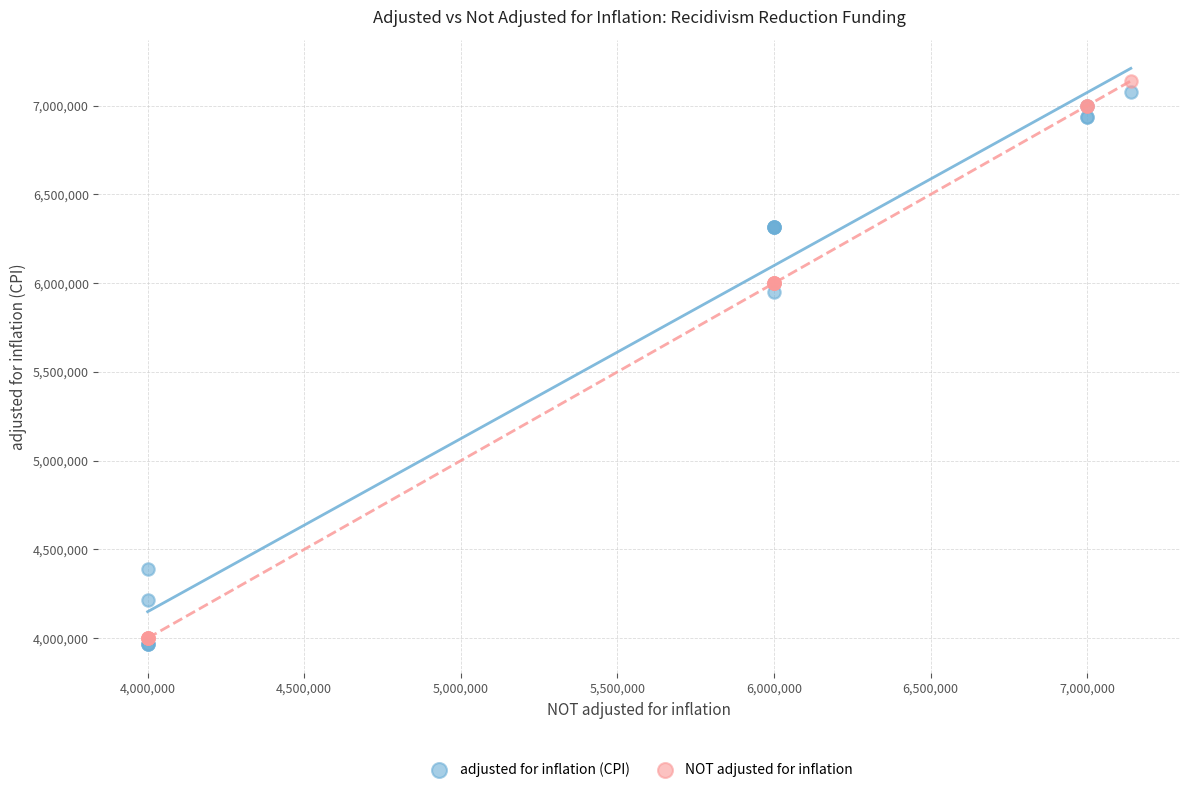

Across all series, what Y value is closest to 5552200?

5947423